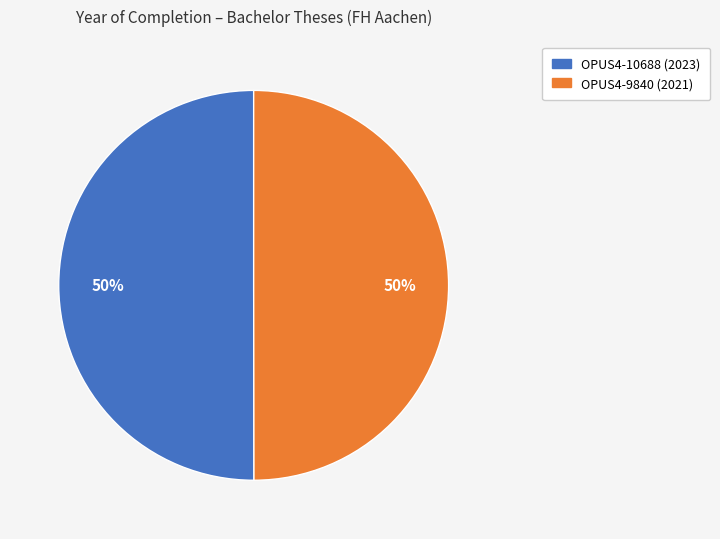

True or false: OPUS4-10688 accounts for 37% of the total.

False